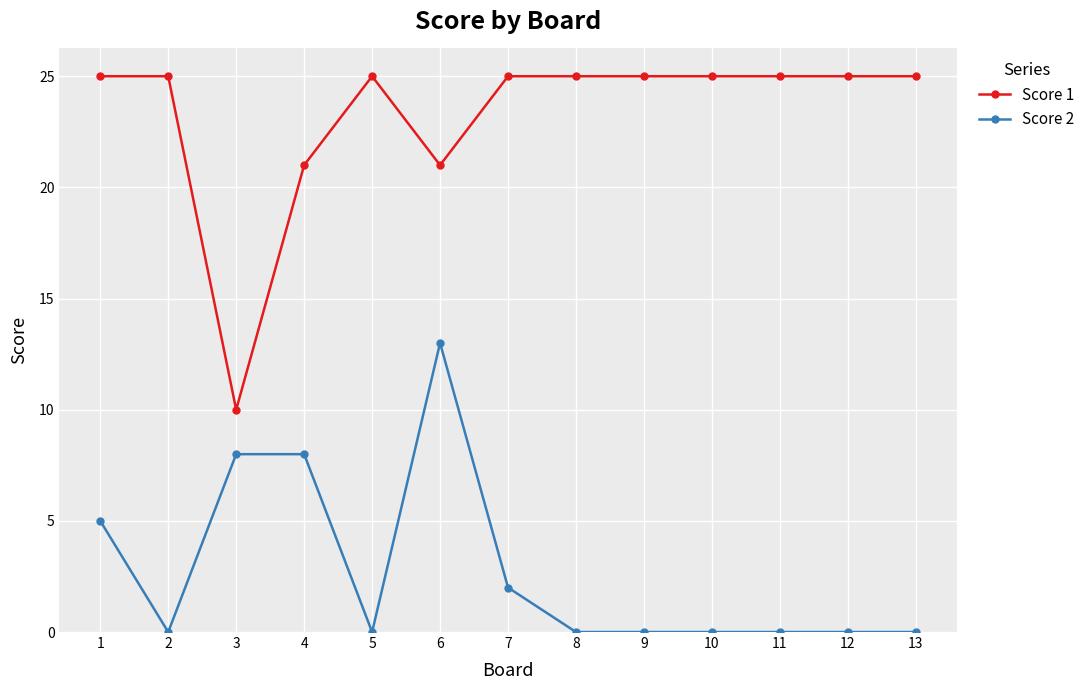

Reading left to right, list all the values displayed in this chart.

Score 1: 1=25	2=25	3=10	4=21	5=25	6=21	7=25	8=25	9=25	10=25	11=25	12=25	13=25
Score 2: 1=5	2=0	3=8	4=8	5=0	6=13	7=2	8=0	9=0	10=0	11=0	12=0	13=0